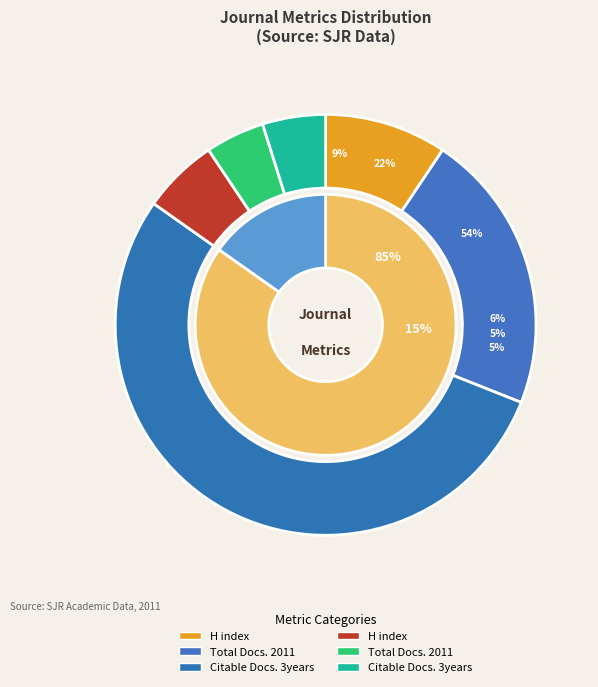

What is the change in value from Total Docs. 2011 (Healthcare Informatics Research) to Citable Docs. 3years (Healthcare Informatics Research)?

+2